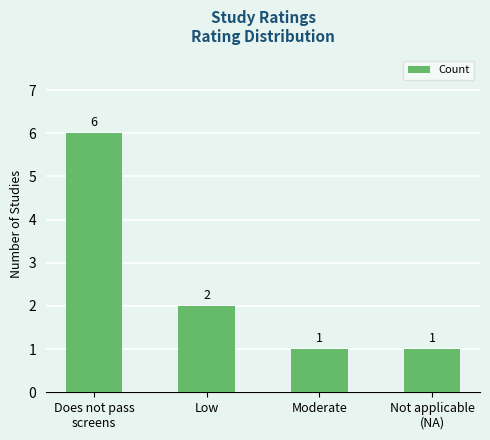

Approximately how many times larger is the value at Low compared to Moderate?

2.0